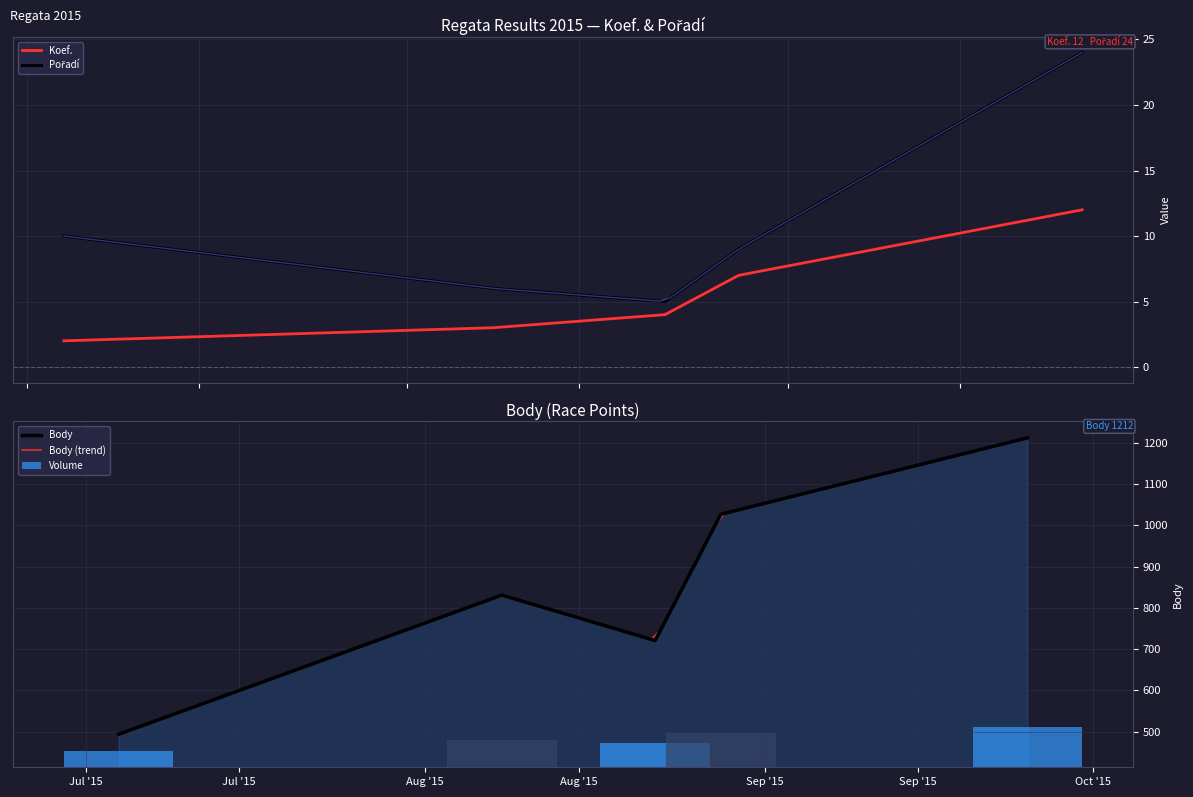

What is the average value of the Koef. series?

6